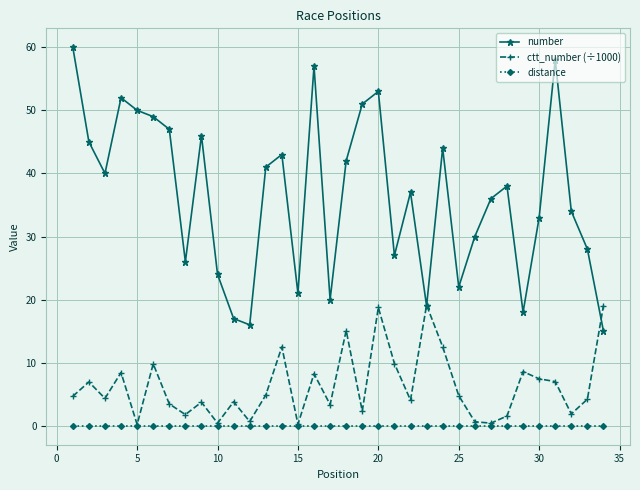

What are all the series names shown in the legend?

number, ctt_number (÷1000), distance